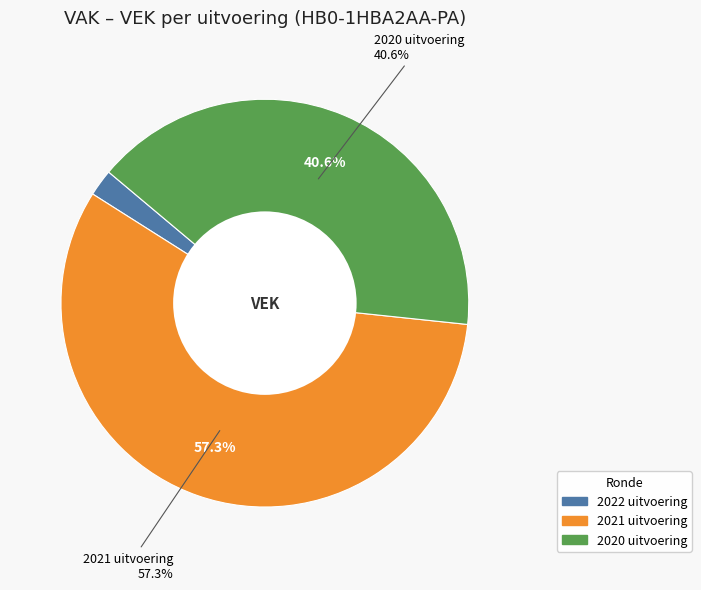

Does 2021 uitvoering account for over 50% of the chart?

Yes